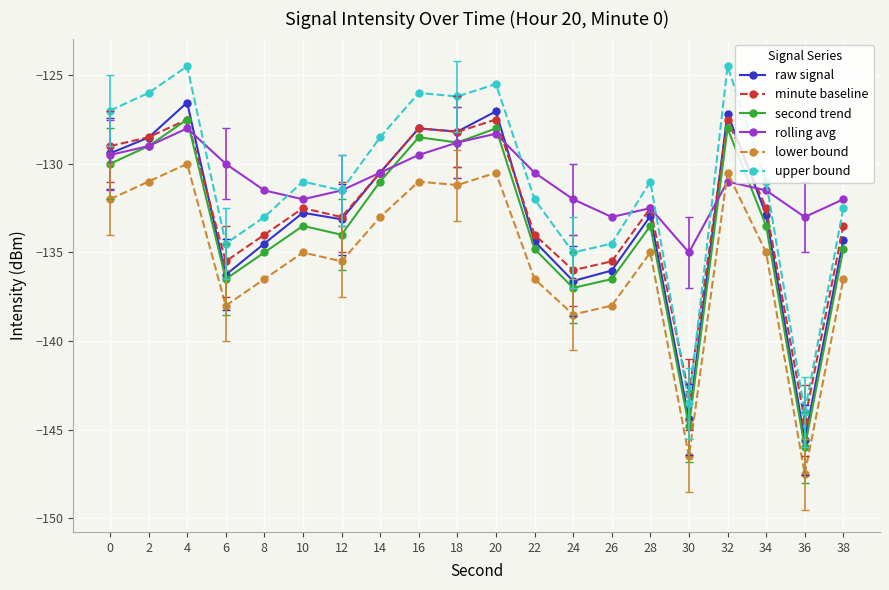

At which category is the sum across all series the highest?

4